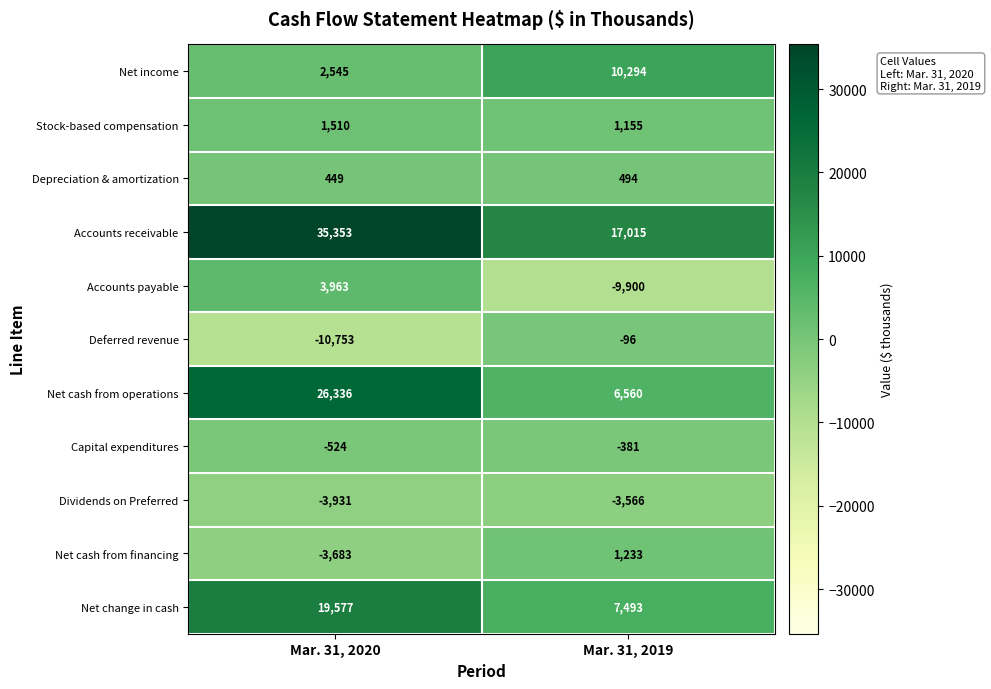

Where is Dividends on Preferred nearest to the value -3748?

Mar. 31, 2019